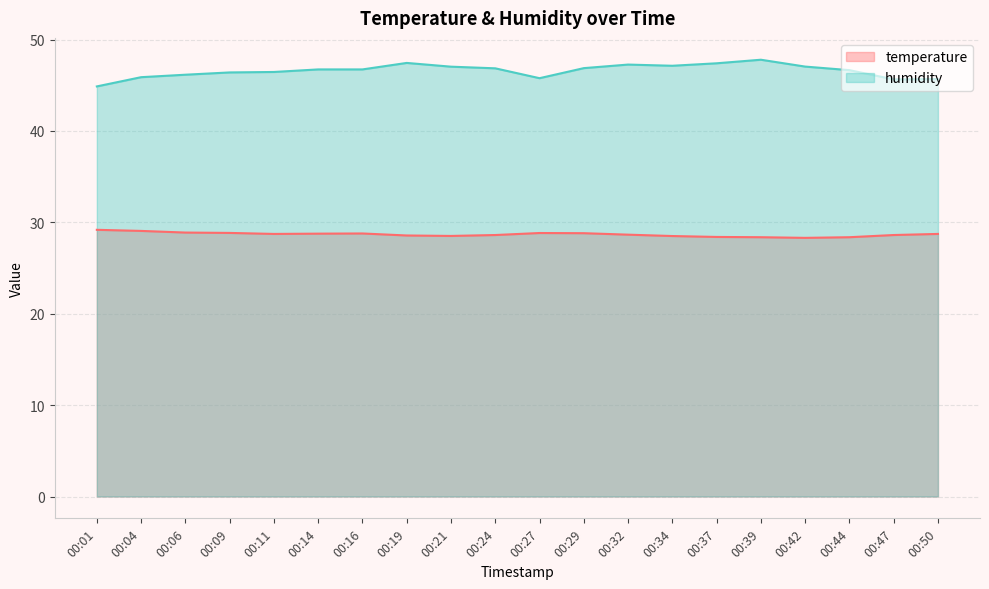

True or false: temperature and humidity intersect in this chart.

False